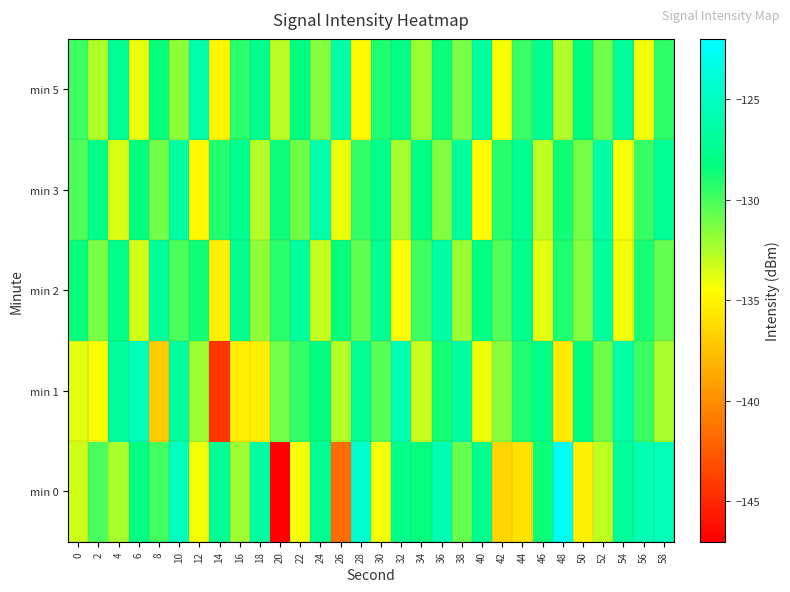

At which category is the sum across all series the highest?

10